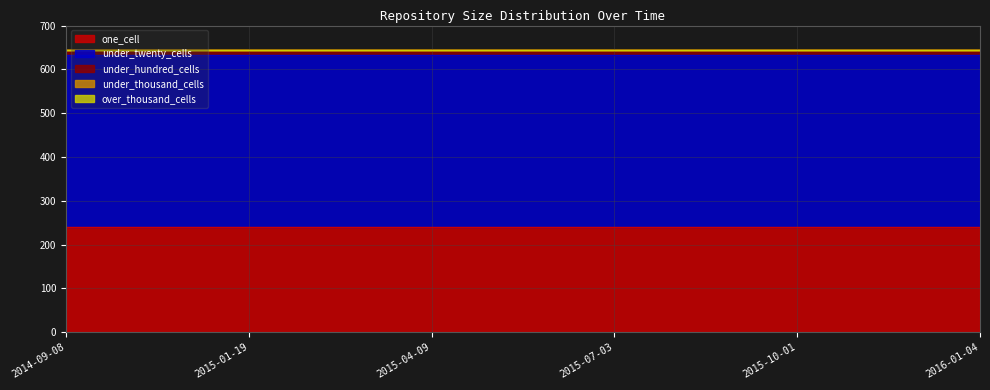

True or false: under_twenty_cells and under_thousand_cells cross at least once.

False